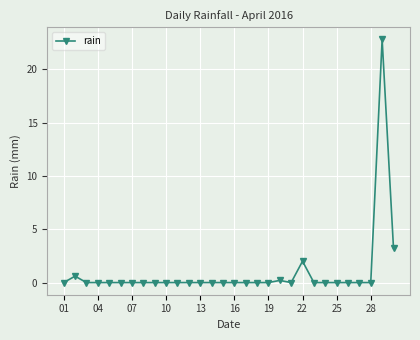

True or false: there are more than 2 points higher than both neighbors.

True